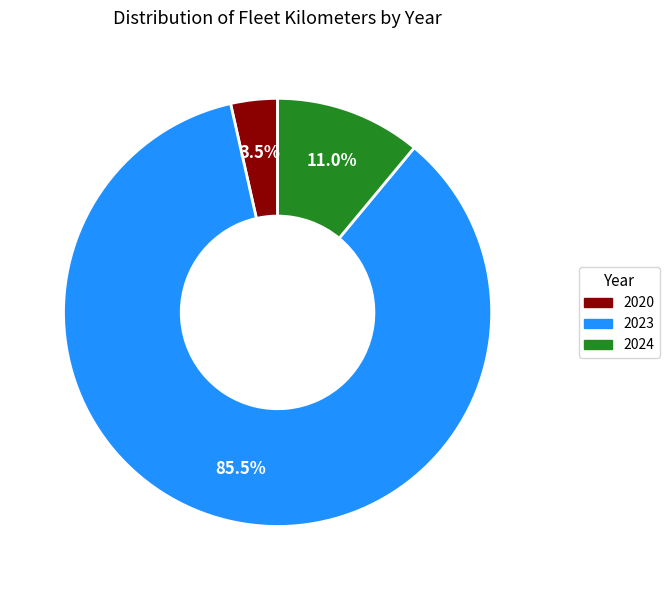

To the nearest percent, what is the average slice percentage?

33%